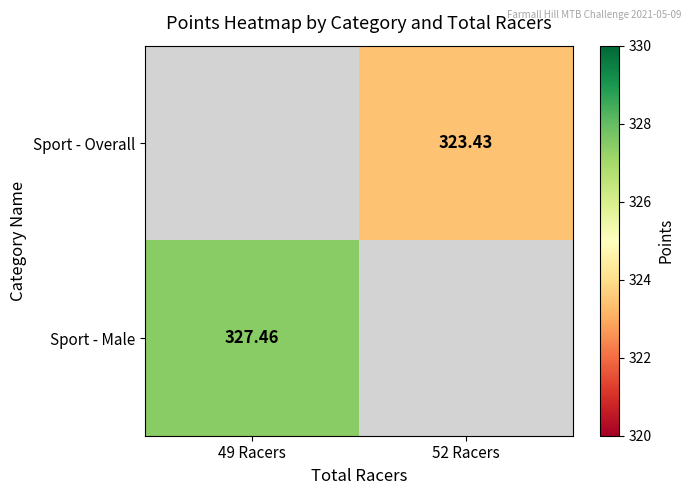

What is the maximum value shown in the chart?

327.5